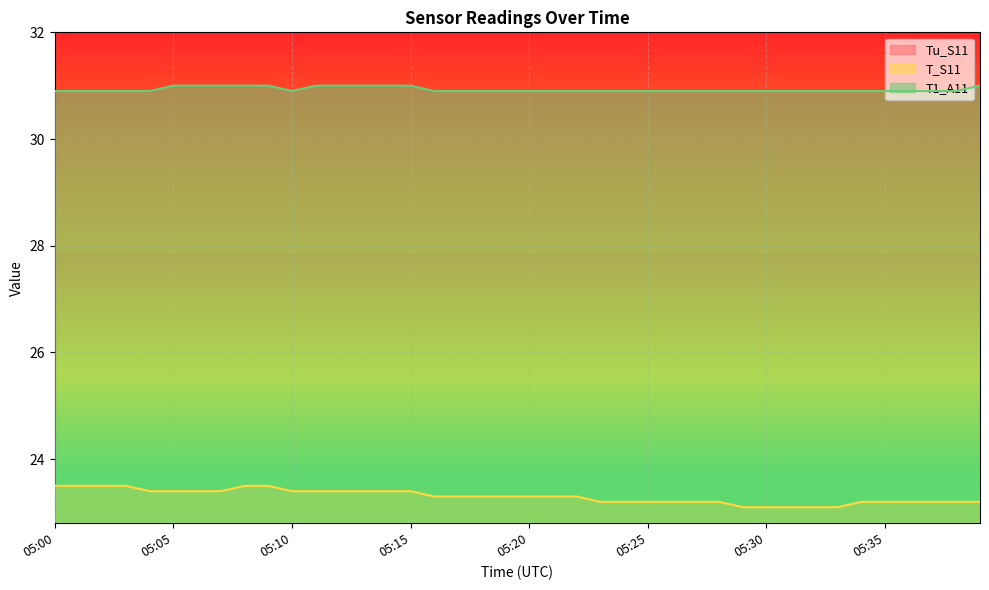

True or false: Tu_S11 and T1_A11 cross at least once.

False